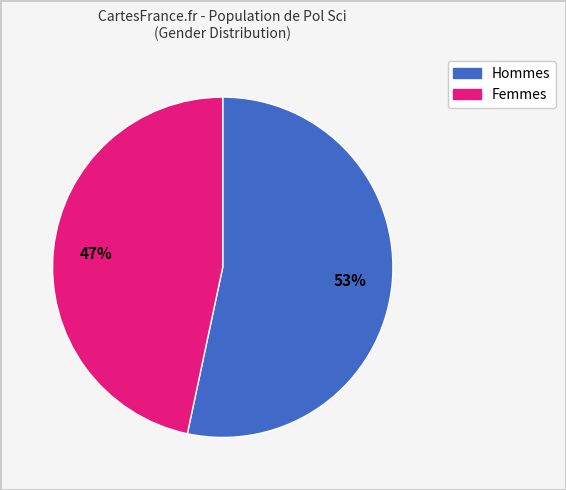

Is there a majority slice in this chart?

Yes